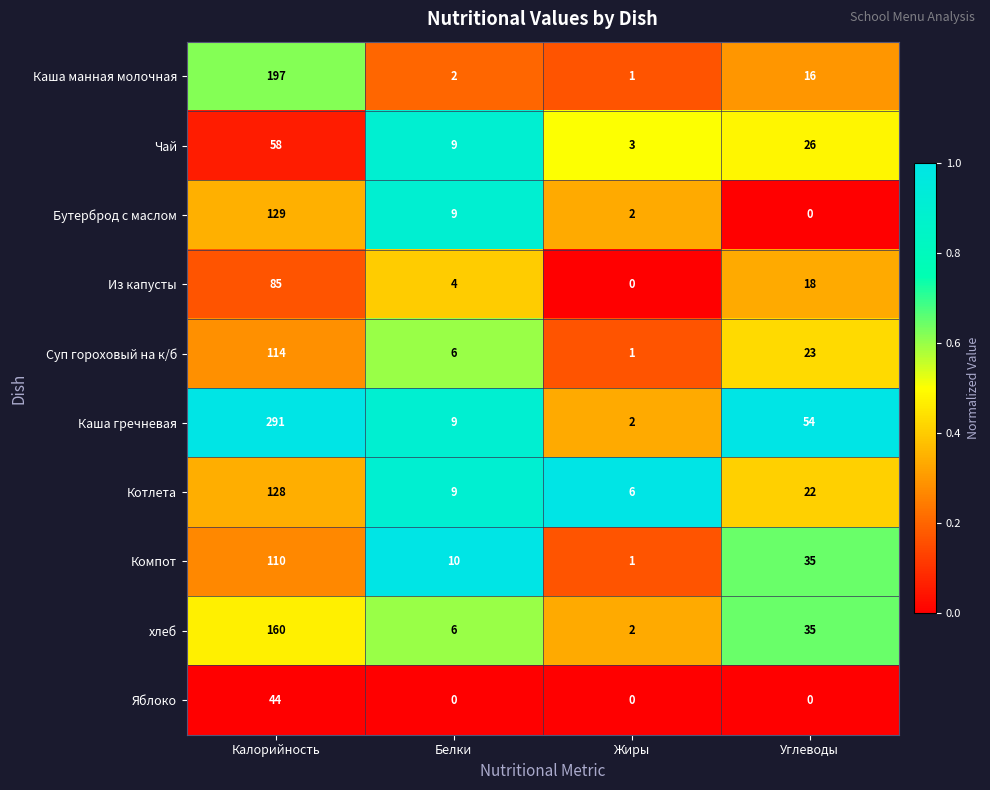

How many data points in Чай are less than 26?

2